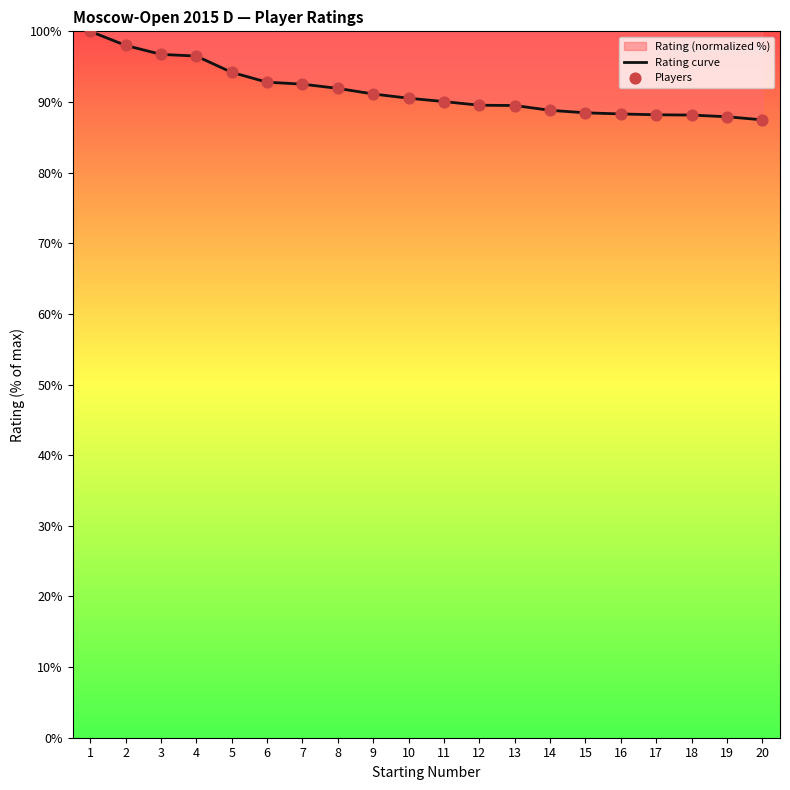

What is the total value across all series at 10?

181.1